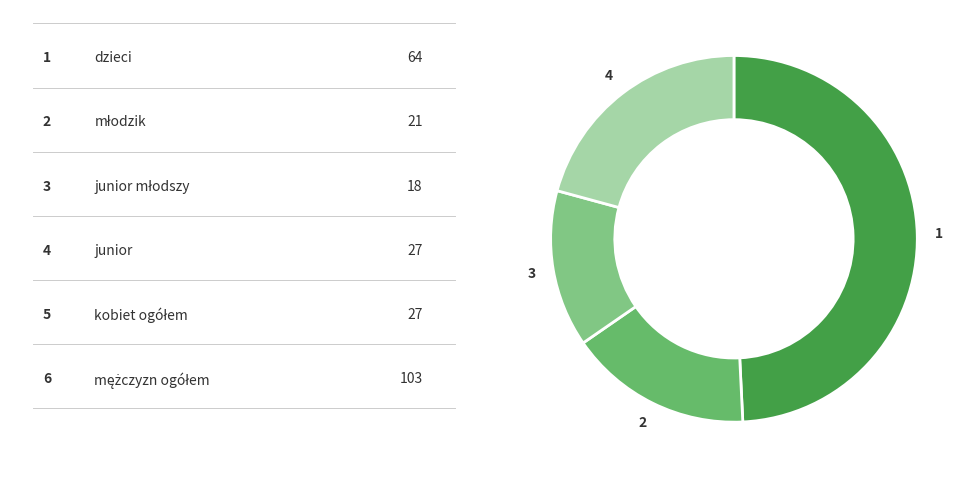

How many segments does this pie chart have?

4